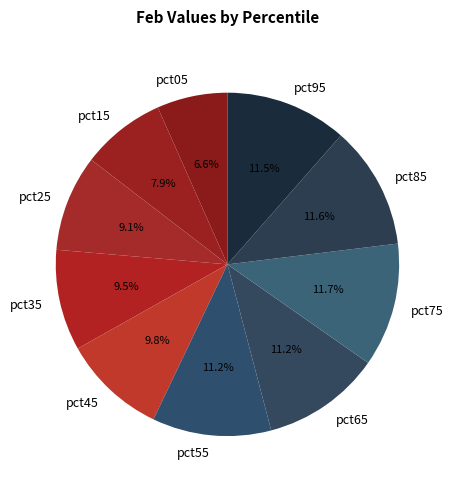

Which category has the smallest portion of the pie?

pct05